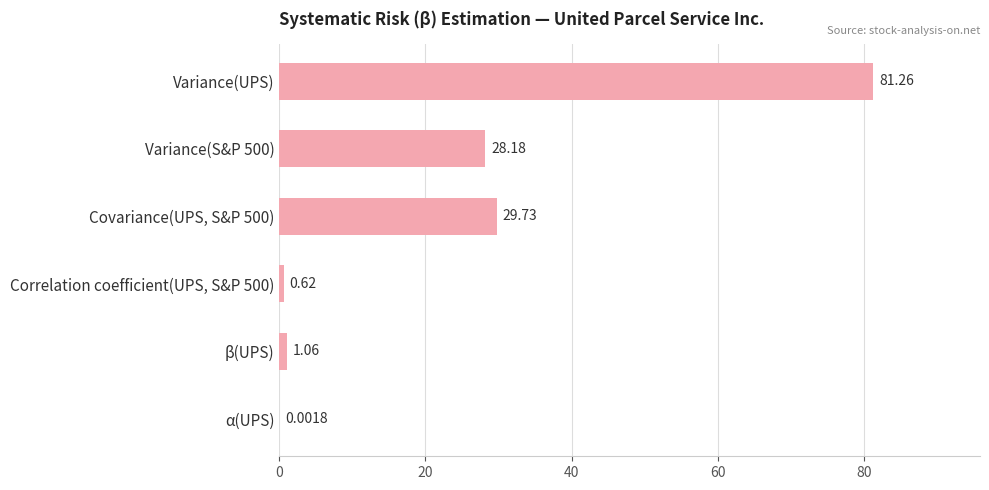

Which has a higher value, Covariance(UPS, S&P 500) or Variance(S&P 500)?

Covariance(UPS, S&P 500)